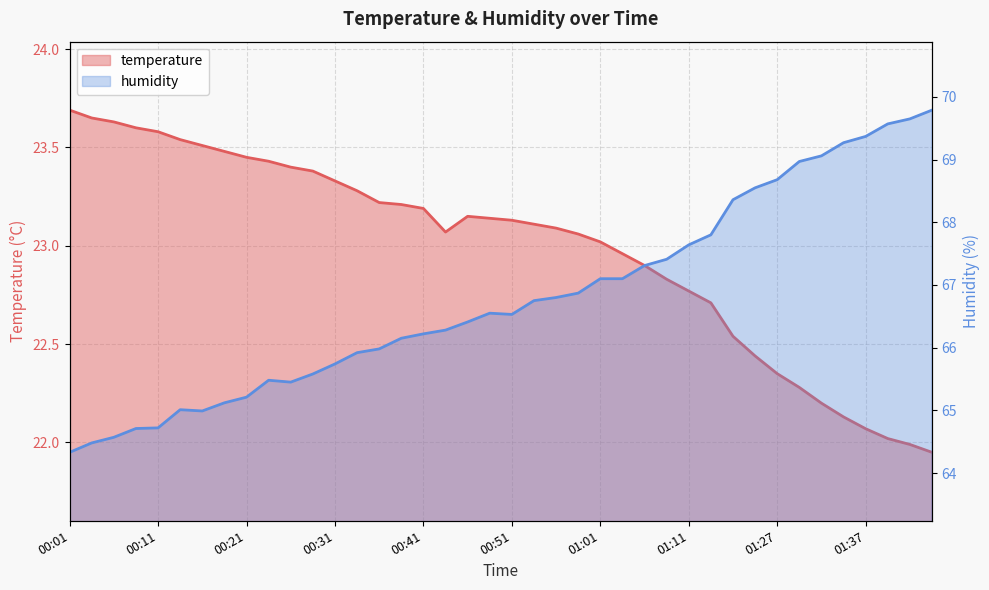

In humidity, how many points are higher than both neighbors (excluding endpoints)?

3